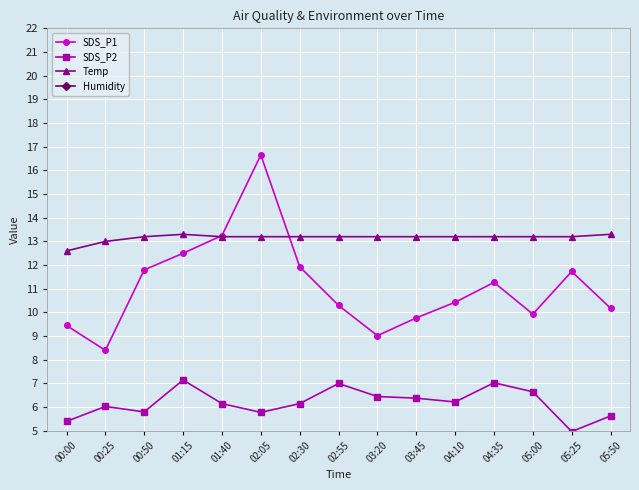

What is the label of the 13th point from the left?

05:00